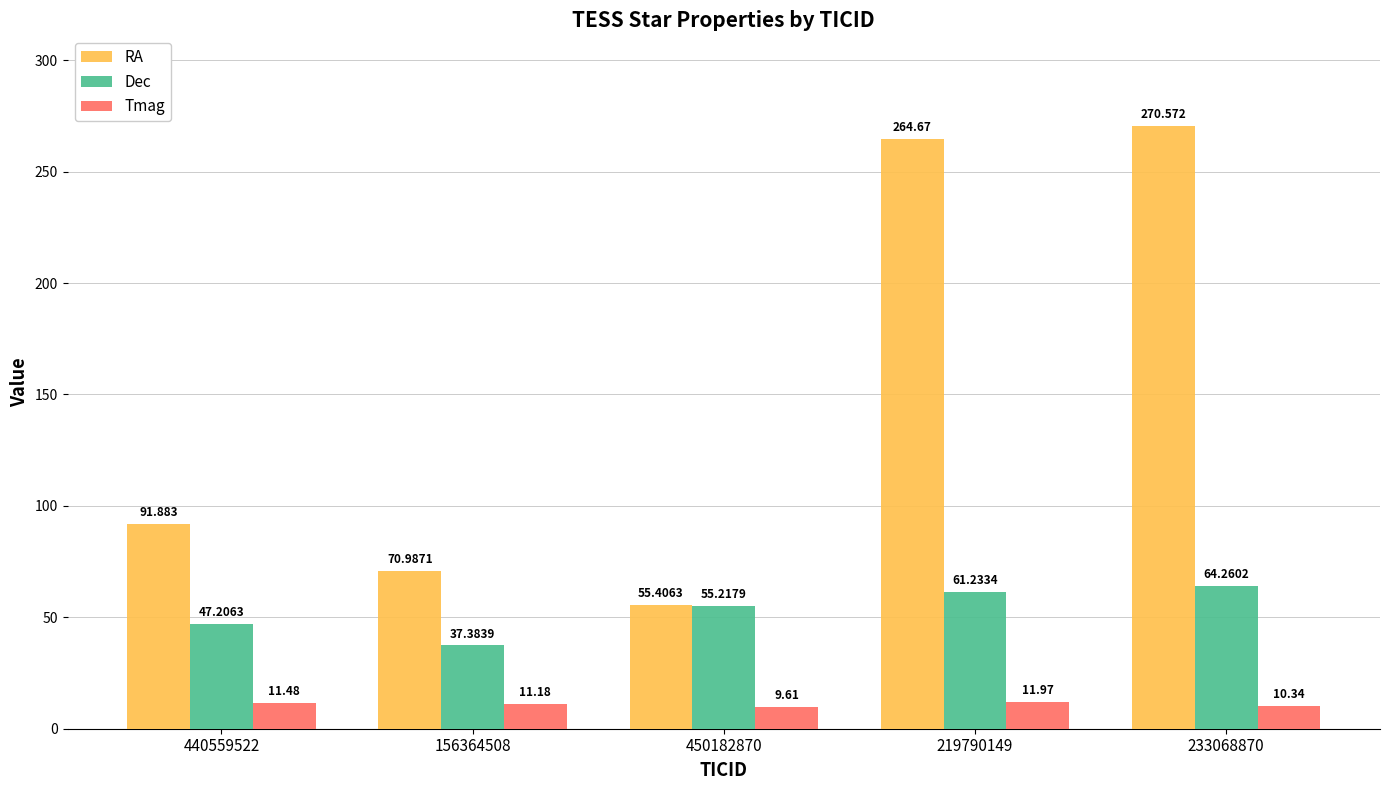

What is the approximate value of RA at 156364508?

71.0